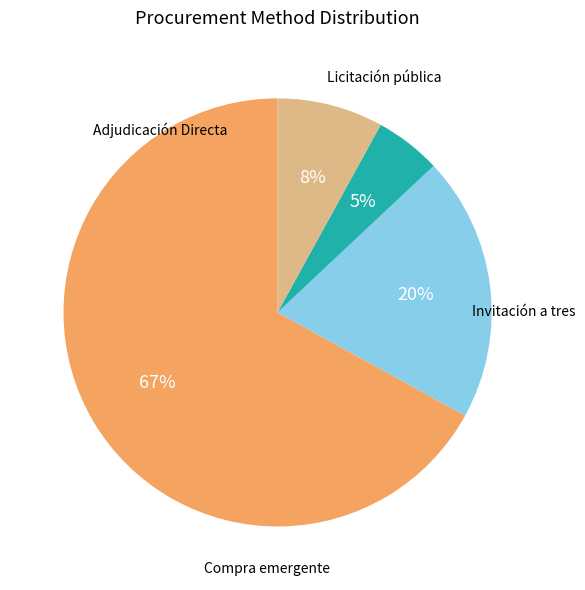

How many slices are in this pie chart?

4